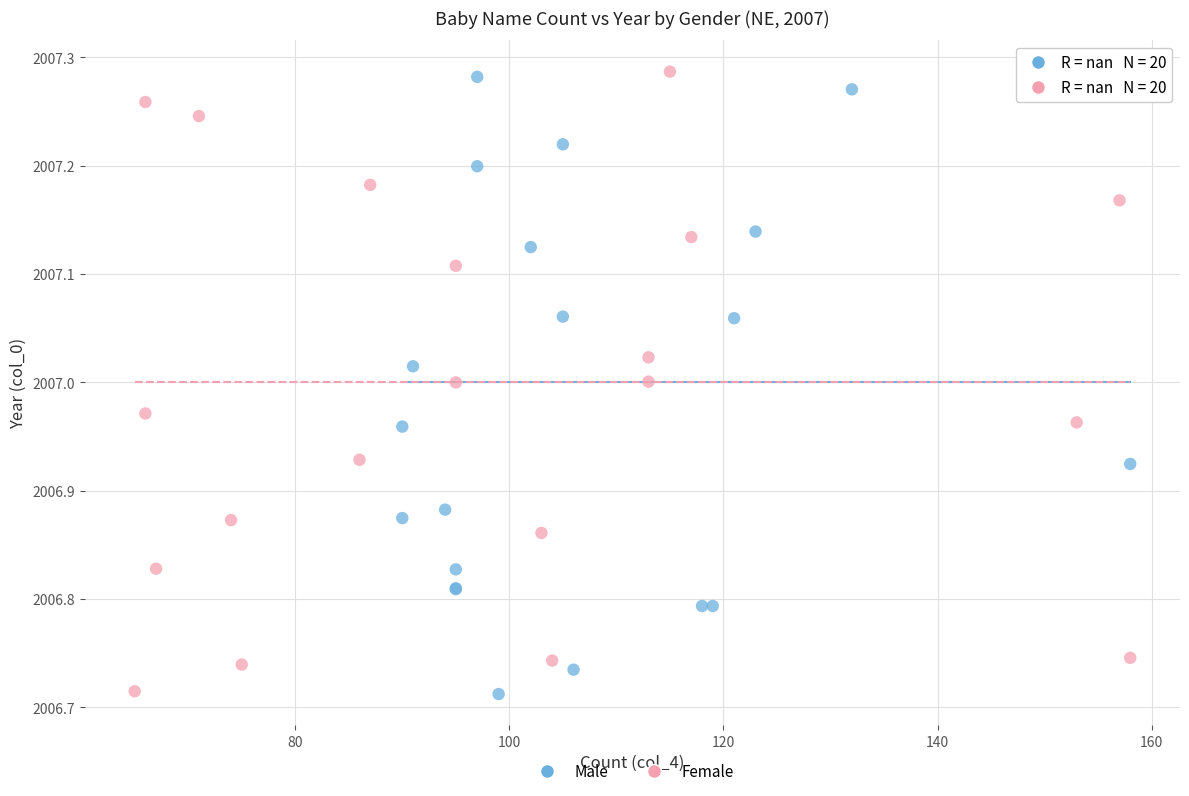

What are all the series names shown in the legend?

Male, Female